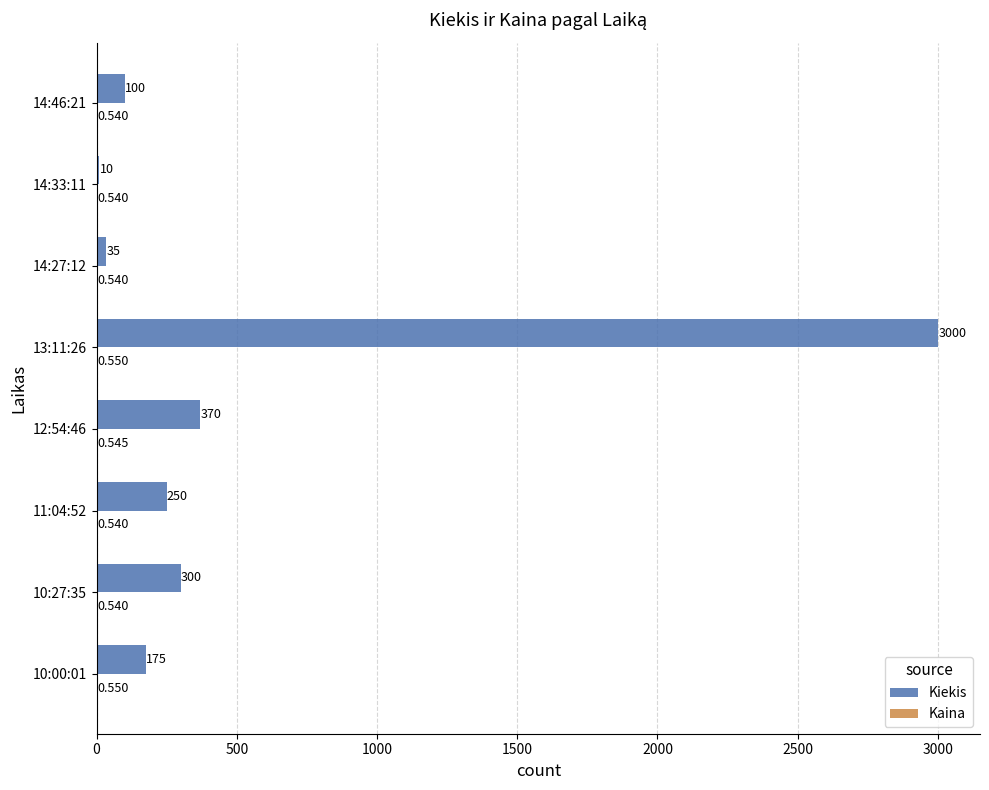

Between 10:27:35 and 14:46:21, which series saw the biggest shift?

Kiekis